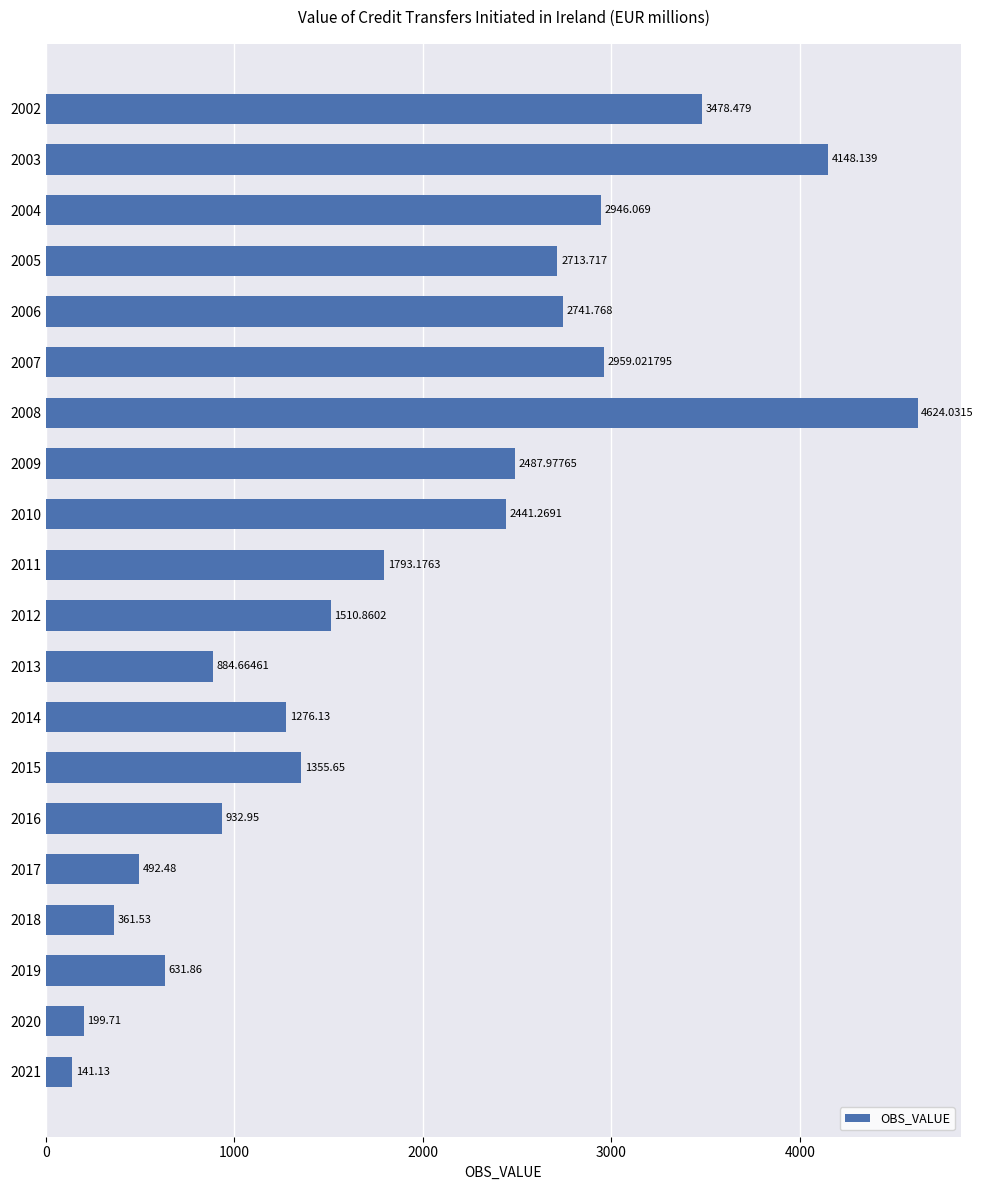

Between 2010 and 2012, which is larger?

2010